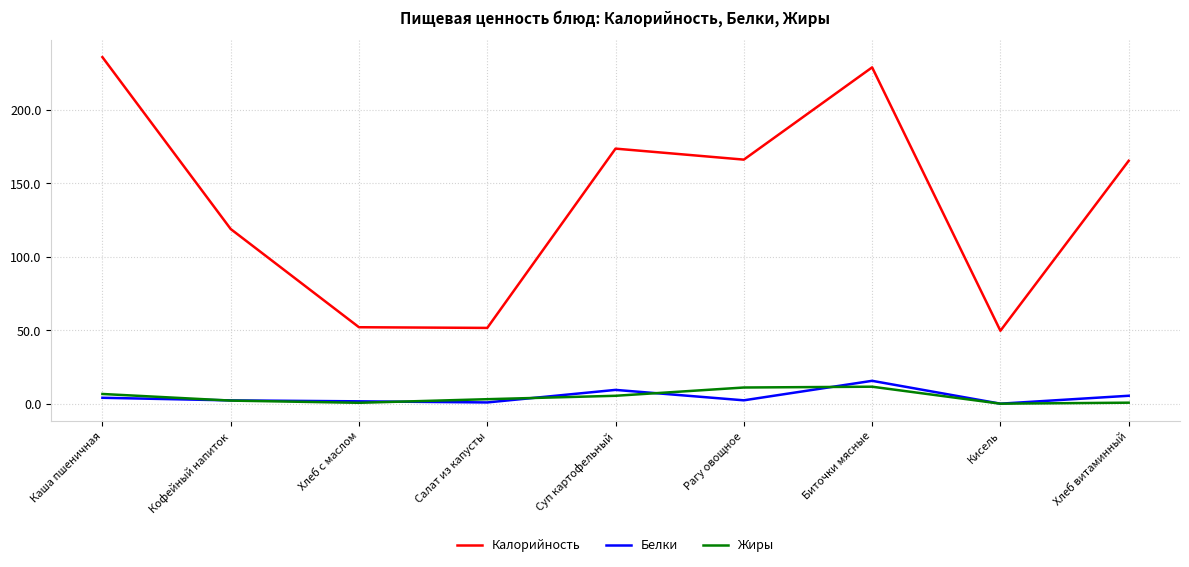

What is the highest value of the Жиры series?

11.6